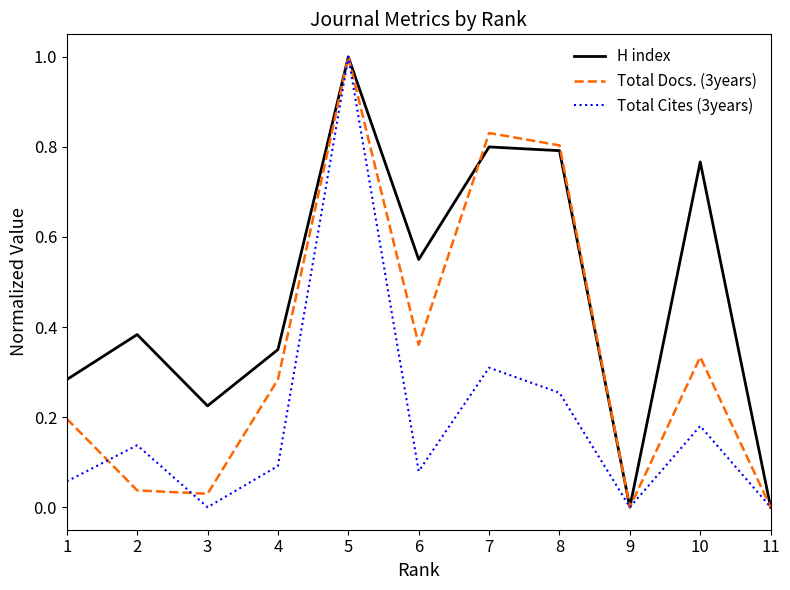

What are all the series names shown in the legend?

H index, Total Docs. (3years), Total Cites (3years)